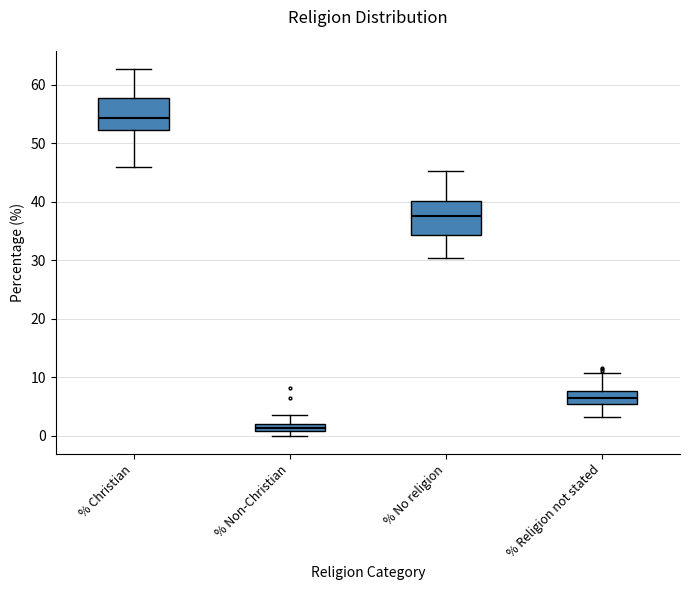

Which box has the highest median line?

% Christian